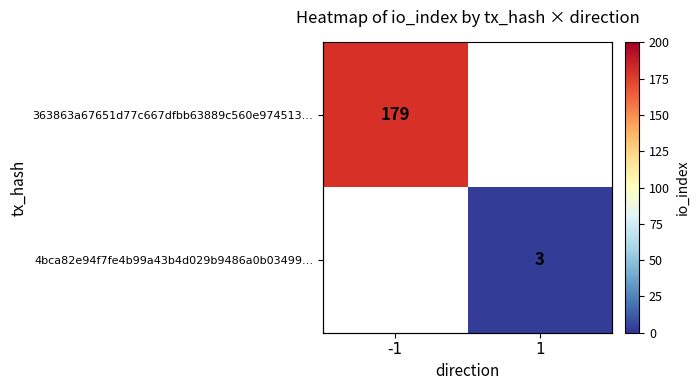

At how many categories does at least one series exceed 107?

1